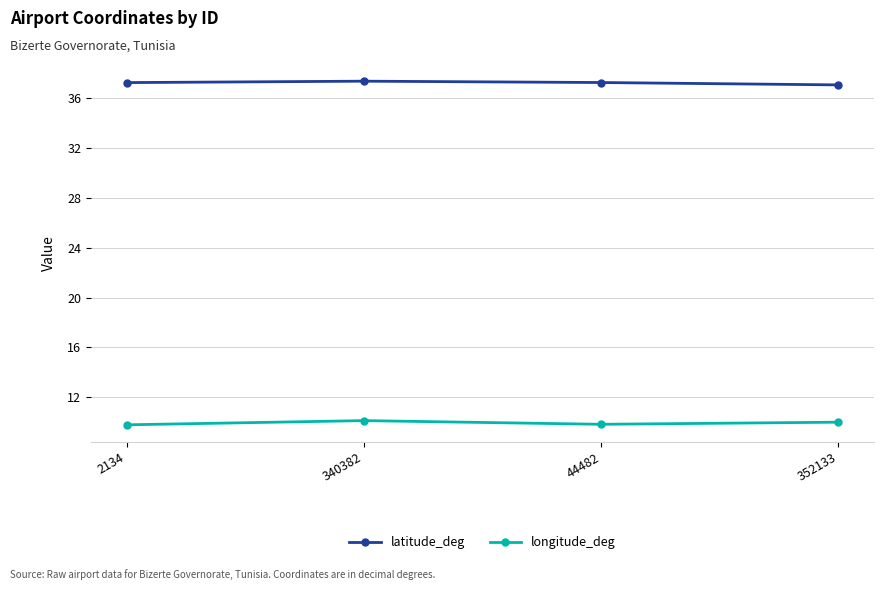

What is the sum of all longitude_deg values?

39.7